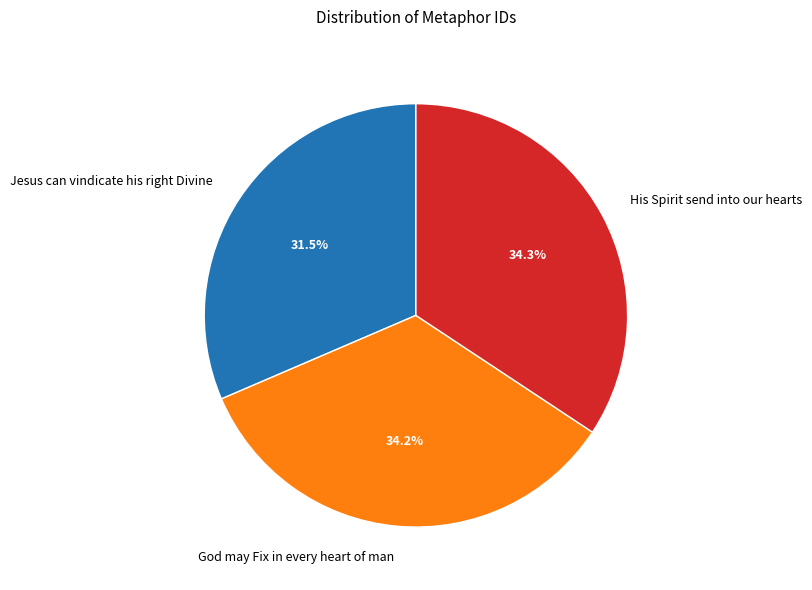

Is it true that His Spirit send into our hearts is 24% of the pie?

False